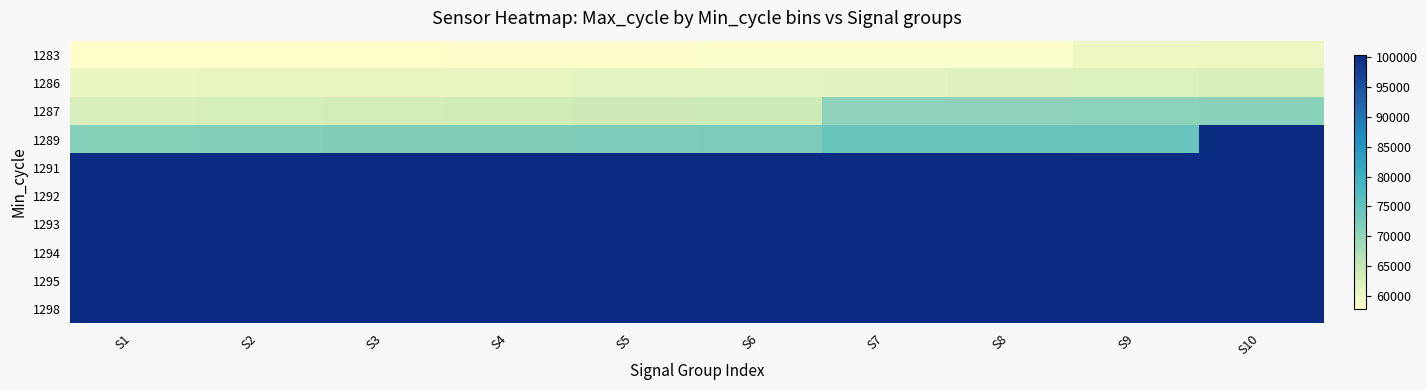

Rank the series by their maximum value, from lowest to highest.

1283, 1286, 1287, 1295, 1292, 1289, 1293, 1298, 1291, 1294